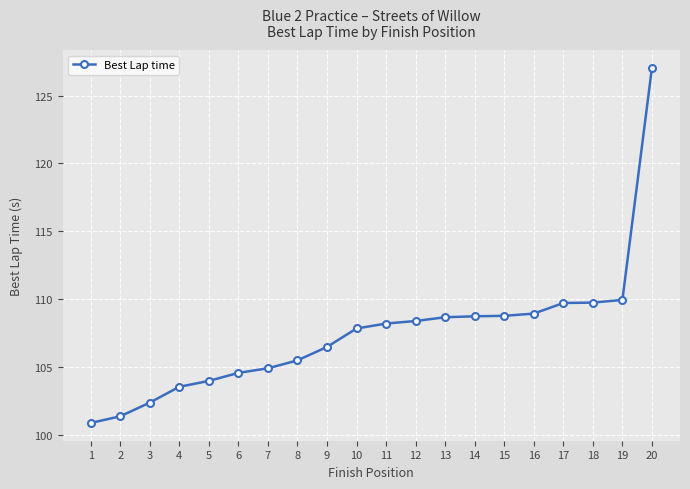

What is the greatest value displayed?

127.0